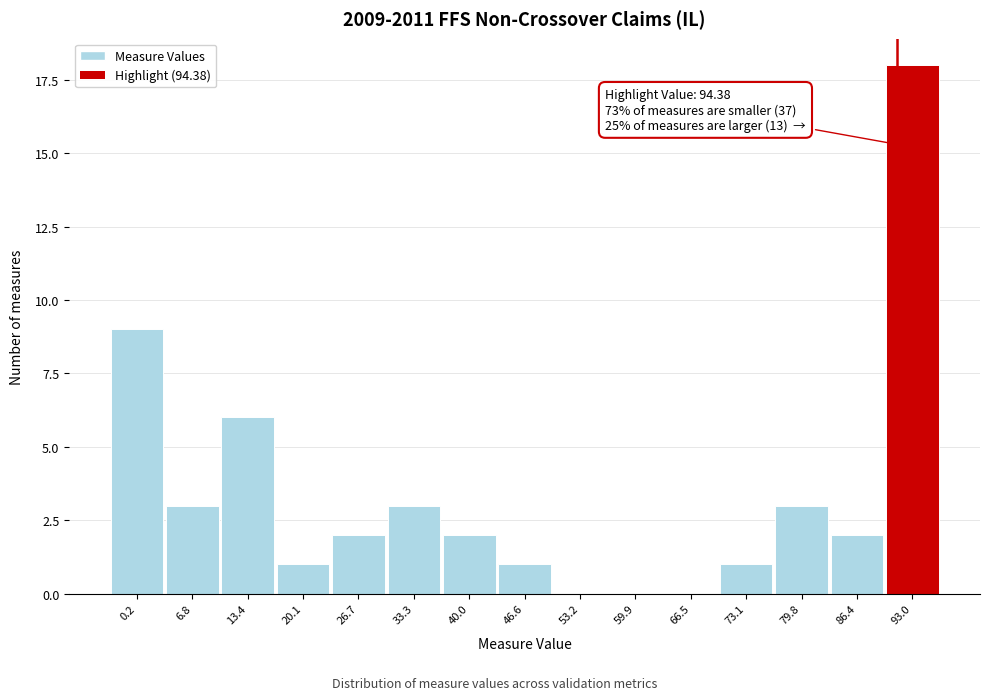

Reading left to right, transcribe all the data shown in this chart.

0.2=9	6.8=3	13.4=6	20.1=1	26.7=2	33.3=3	40.0=2	46.6=1	53.2=0	59.9=0	66.5=0	73.1=1	79.8=3	86.4=2	93.0=18